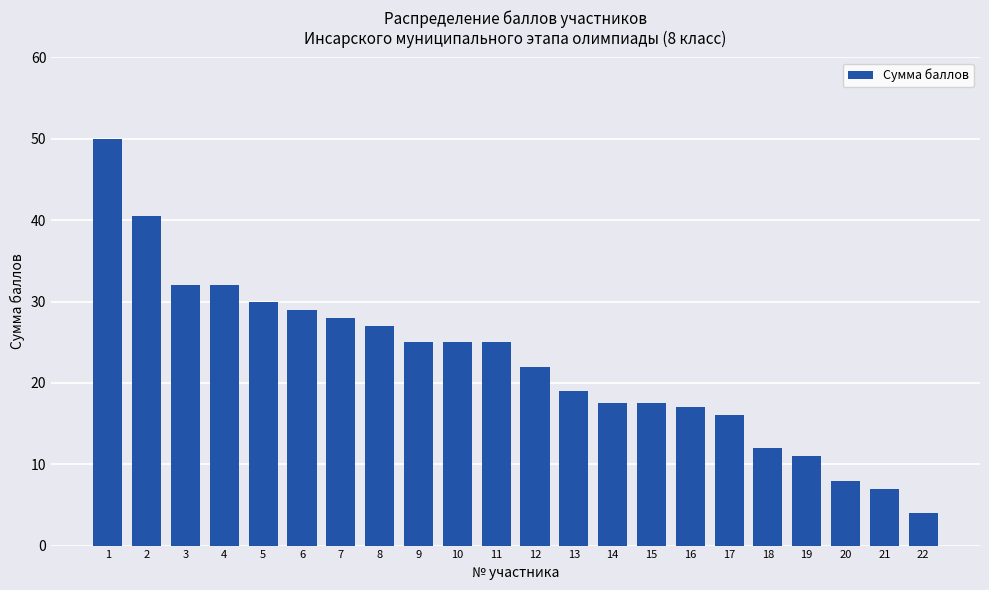

Read the value at 10.

25.0